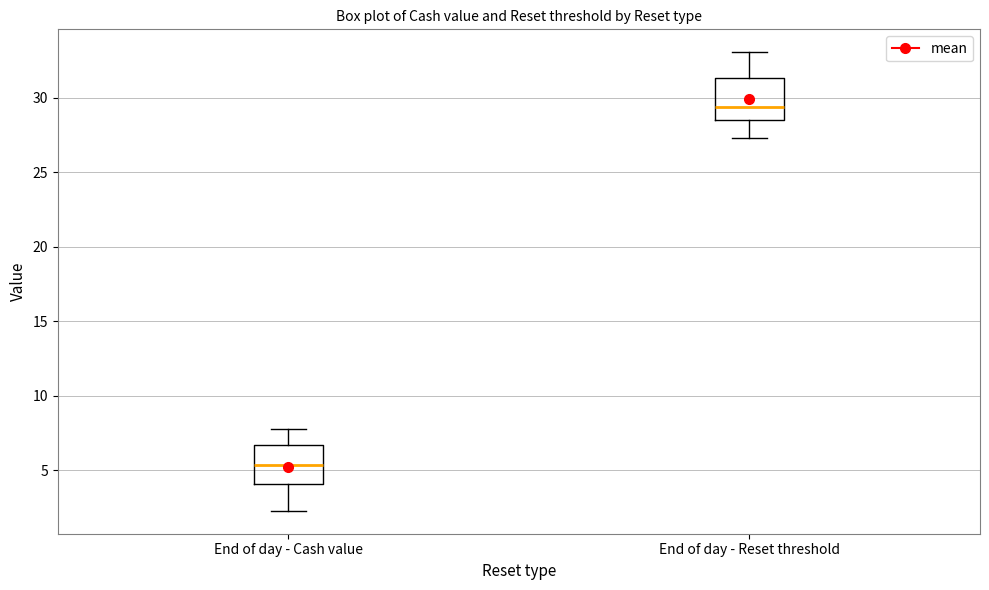

Reading left to right, transcribe this box plot: for each box, give where its median line is, the range the box spans, and where its two whiskers end, as read against the y-axis. The values are not printed on the chart, so give them approximately, as read against the axis.

End of day - Cash value: median 5.5, box 4.0 to 6.5, whiskers 2.5 to 8.0
End of day - Reset threshold: median 29.5, box 28.5 to 31.5, whiskers 27.5 to 33.0